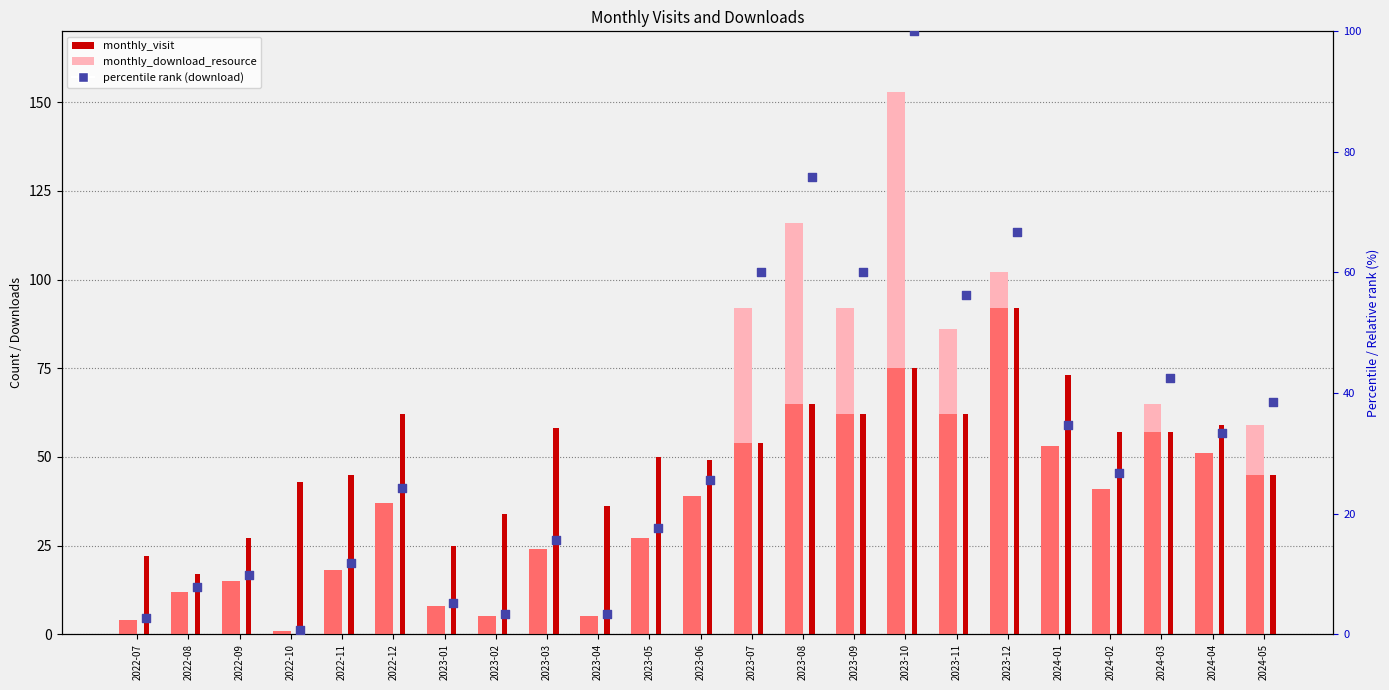

Which series has the largest total across all categories?

monthly_visit